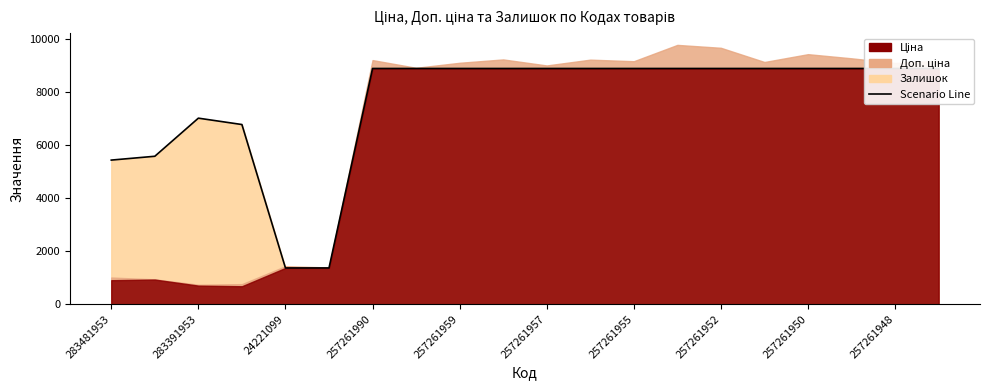

What is the average value?

7587.0